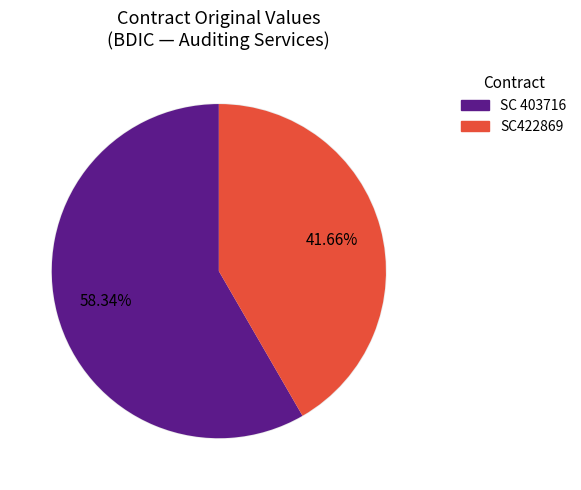

What is the spread (max minus min) of values at SC422869?

21736